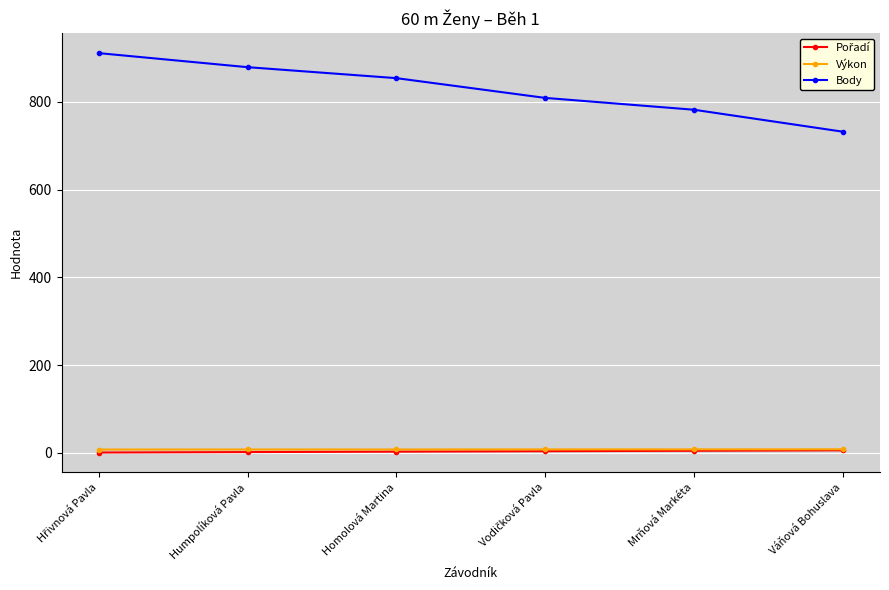

True or false: Body and Výkon intersect in this chart.

False